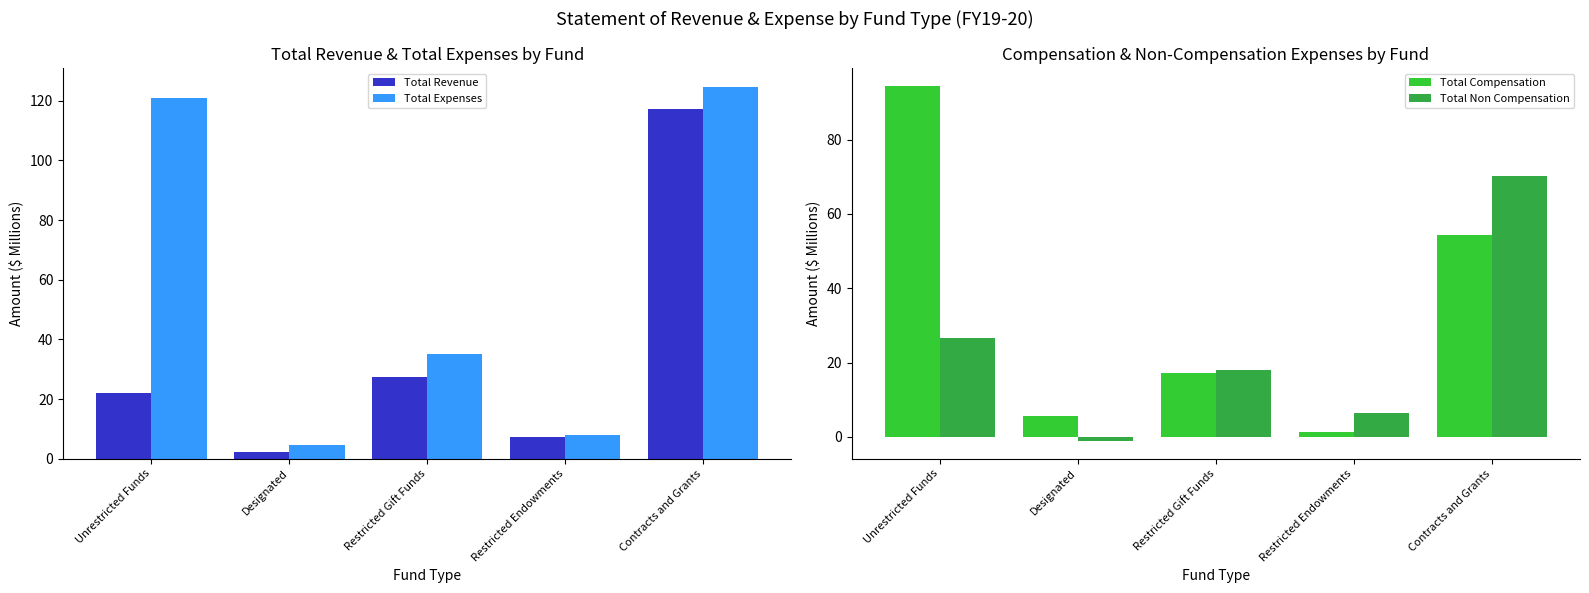

How many distinct data groups are displayed?

4